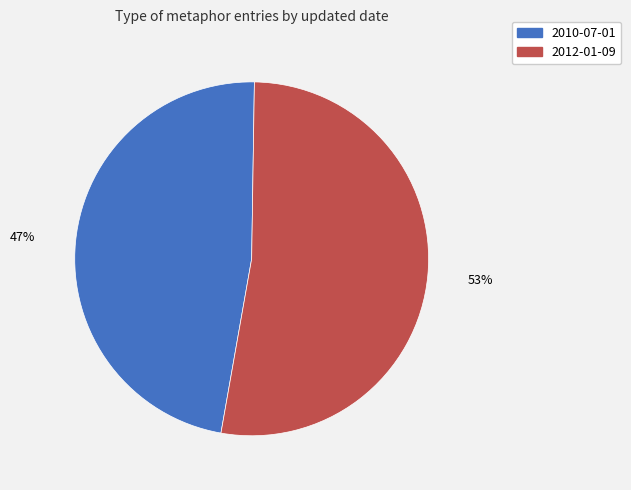

To the nearest percent, what is the combined percentage of 2010-07-01 and 2012-01-09?

100%